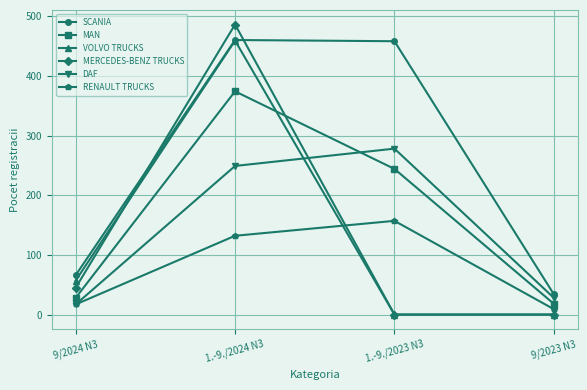

What is the difference between the maximum and minimum values in the MERCEDES-BENZ TRUCKS series?

486